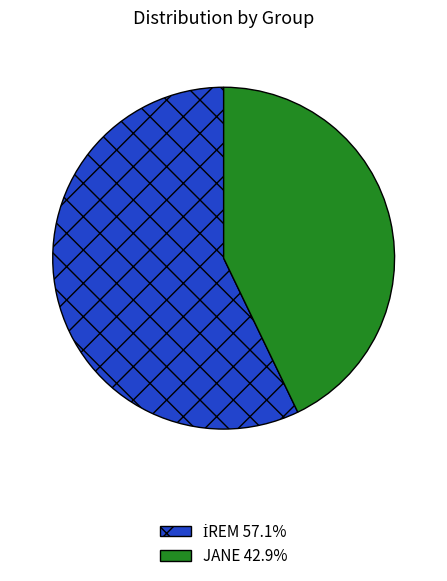

Does any single category account for the majority?

Yes